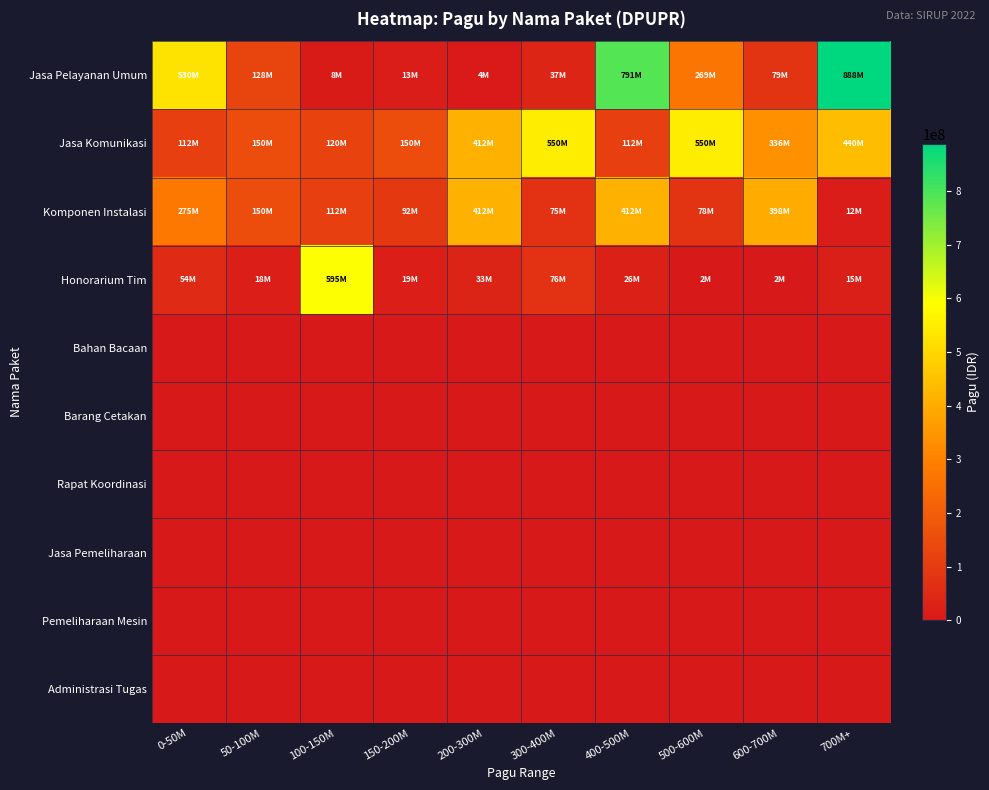

Reading left to right, what are all the values shown in this chart?

Jasa Pelayanan Umum: 0-50M=529578100	50-100M=128300000	100-150M=8214400	150-200M=12645000	200-300M=3960000	300-400M=37360000	400-500M=790763000	500-600M=269495000	600-700M=79185000	700M+=888158200
Jasa Komunikasi: 0-50M=112500000	50-100M=150000000	100-150M=120000000	150-200M=150000000	200-300M=412500000	300-400M=550000000	400-500M=112500000	500-600M=550000000	600-700M=335500000	700M+=440000000
Komponen Instalasi: 0-50M=275000000	50-100M=150000000	100-150M=112500000	150-200M=91500000	200-300M=412500000	300-400M=75000000	400-500M=412500000	500-600M=78000000	600-700M=397777000	700M+=12000000
Honorarium Tim: 0-50M=54000000	50-100M=18000000	100-150M=594900000	150-200M=18945000	200-300M=33100000	300-400M=75960000	400-500M=26250000	500-600M=2500000	600-700M=2081000	700M+=14710000
Bahan Bacaan: 0-50M=0	50-100M=0	100-150M=0	150-200M=0	200-300M=0	300-400M=0	400-500M=0	500-600M=0	600-700M=0	700M+=0
Barang Cetakan: 0-50M=0	50-100M=0	100-150M=0	150-200M=0	200-300M=0	300-400M=0	400-500M=0	500-600M=0	600-700M=0	700M+=0
Rapat Koordinasi: 0-50M=0	50-100M=0	100-150M=0	150-200M=0	200-300M=0	300-400M=0	400-500M=0	500-600M=0	600-700M=0	700M+=0
Jasa Pemeliharaan: 0-50M=0	50-100M=0	100-150M=0	150-200M=0	200-300M=0	300-400M=0	400-500M=0	500-600M=0	600-700M=0	700M+=0
Pemeliharaan Mesin: 0-50M=0	50-100M=0	100-150M=0	150-200M=0	200-300M=0	300-400M=0	400-500M=0	500-600M=0	600-700M=0	700M+=0
Administrasi Tugas: 0-50M=0	50-100M=0	100-150M=0	150-200M=0	200-300M=0	300-400M=0	400-500M=0	500-600M=0	600-700M=0	700M+=0